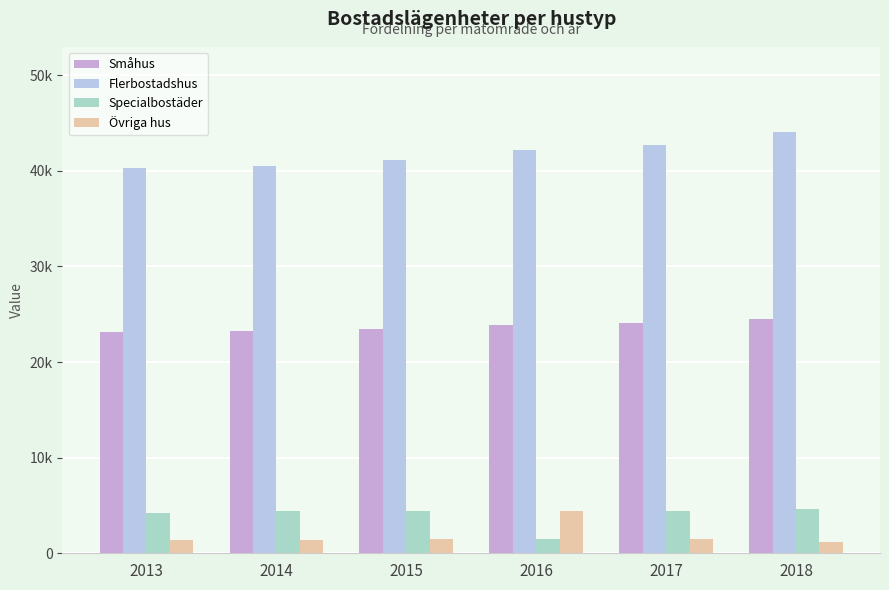

Does the chart contain any negative values?

No